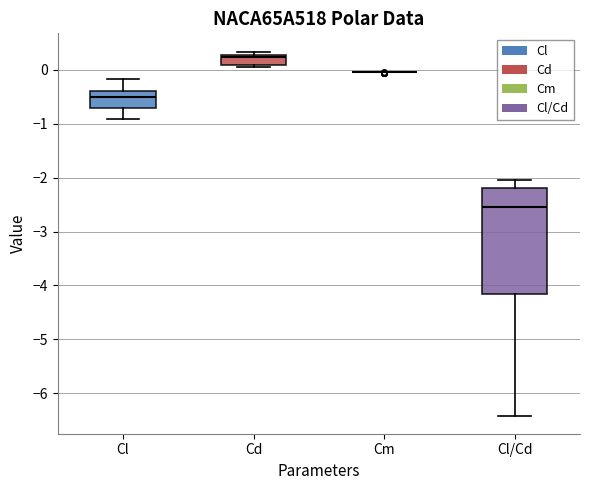

Reading left to right, transcribe this box plot: for each box, give where its median line is, the range the box spans, and where its two whiskers end, as read against the y-axis. The values are not printed on the chart, so give them approximately, as read against the axis.

Cl: median -0.5, box -0.7 to -0.4, whiskers -0.9 to -0.2
Cd: median 0.2, box 0.1 to 0.3, whiskers 0.0 to 0.3 (just above the box's upper edge)
Cm: box collapsed to a line at 0.0, whiskers 0.0 to 0.0
Cl/Cd: median -2.5, box -4.2 to -2.2, whiskers -6.4 to -2.0